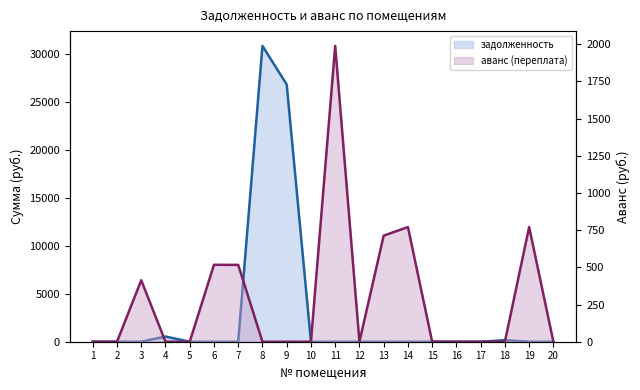

The value of zadoljennost at 10 is 0.0. True or false?

True